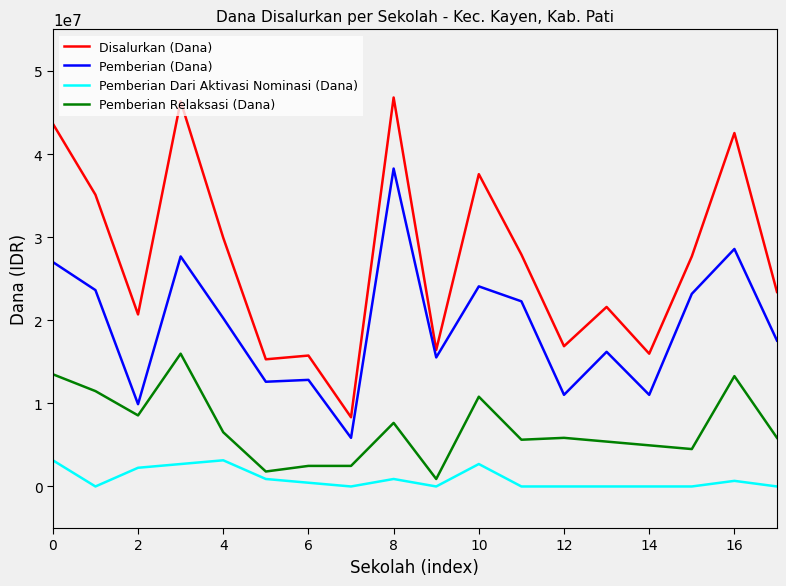

What is the lowest value of the Pemberian (Dana) series?

5850000